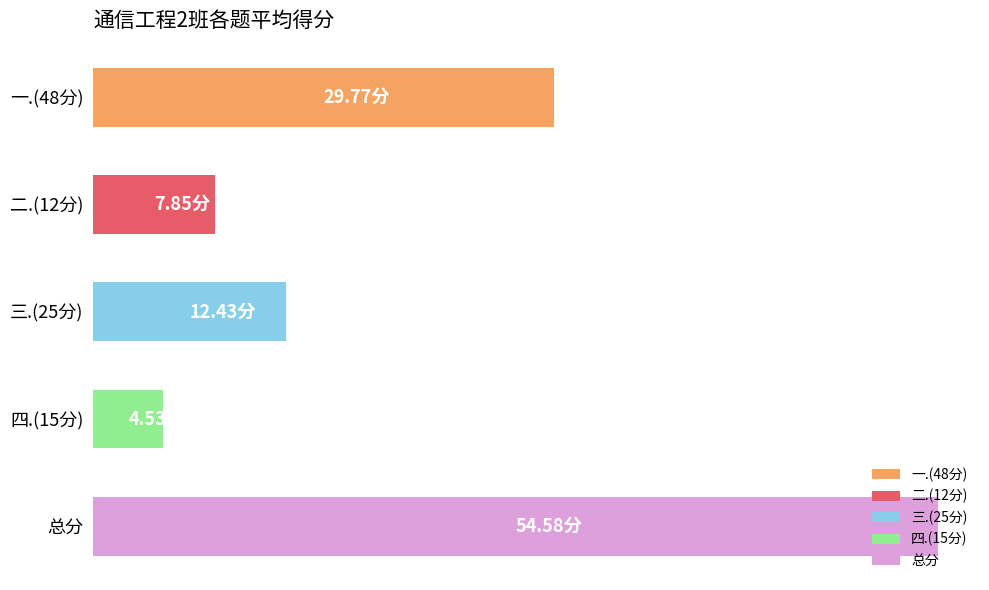

The value of 一.(48分) at 付兴洲 is 30. True or false?

True